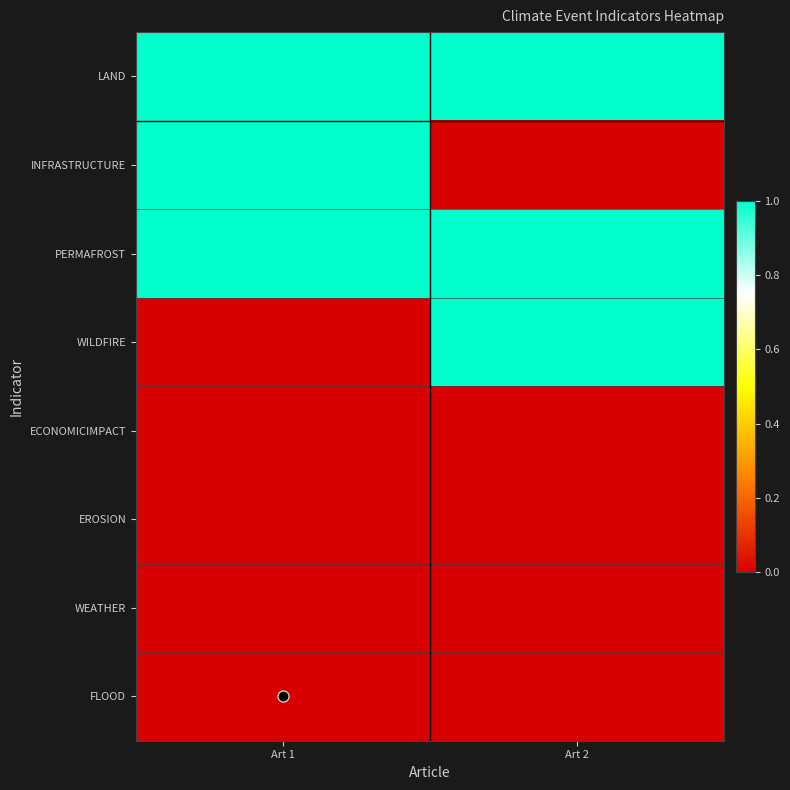

How many data points does each series have?

2